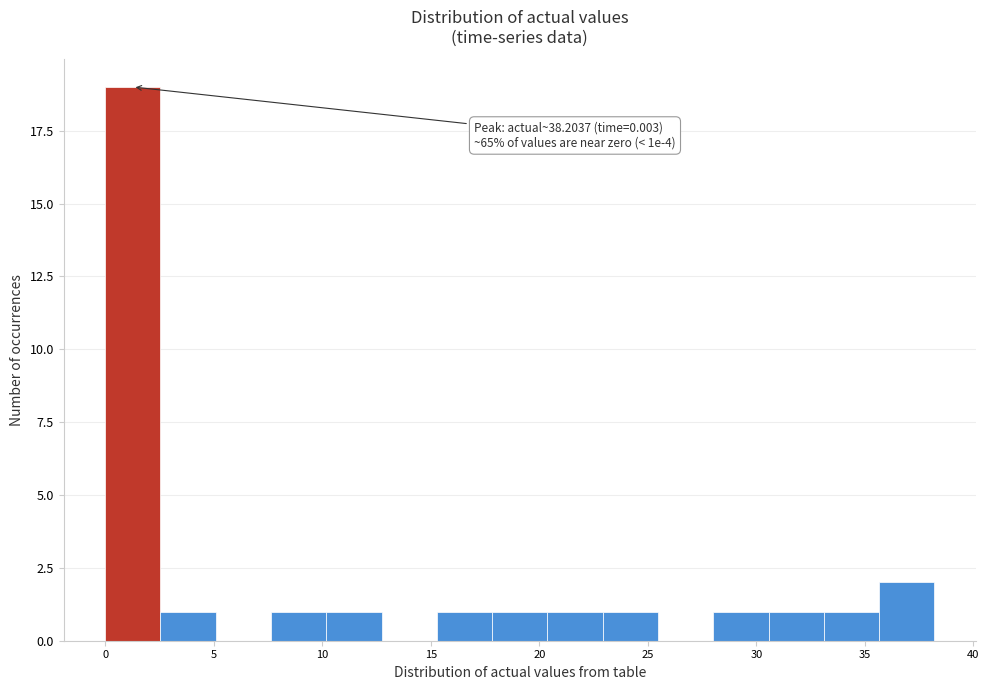

Which range on the x-axis has the tallest bar?

0.0 to 2.5